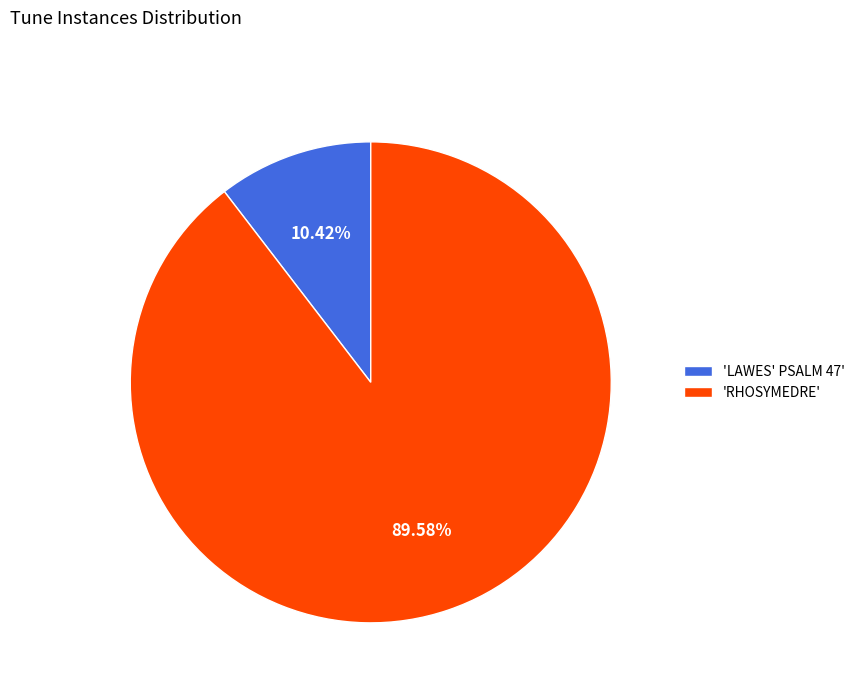

Does 'LAWES' PSALM 47' represent more than half of the total?

No